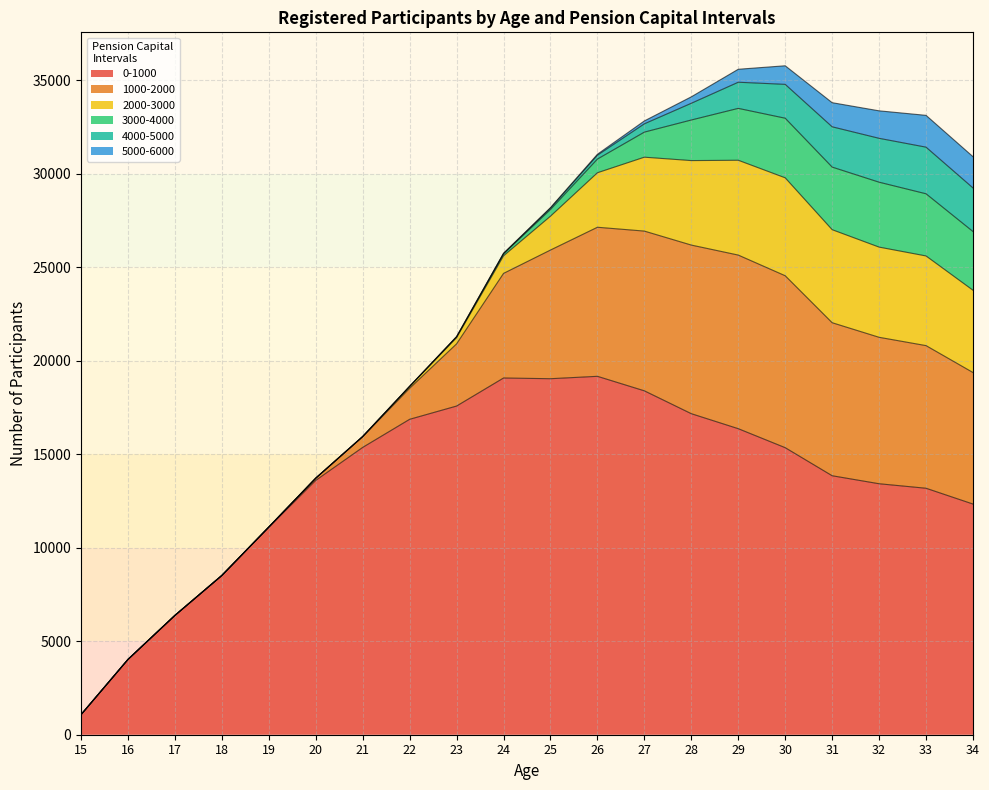

What is the difference between the highest and lowest values at 19?

11097